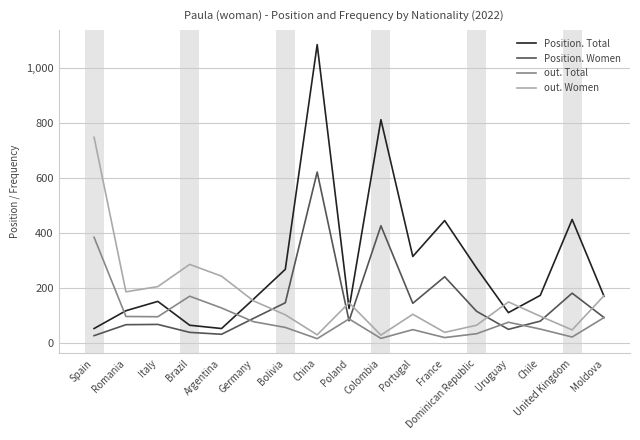

True or false: Position. Total has a value of 71 at Dominican Republic.

False